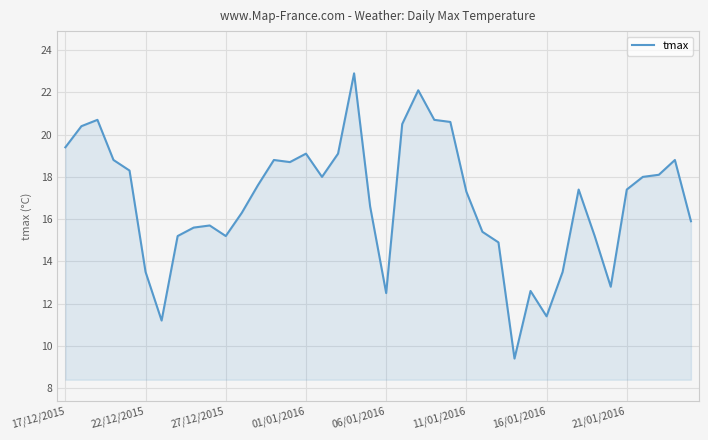

What is the difference between the maximum and minimum values?

13.5